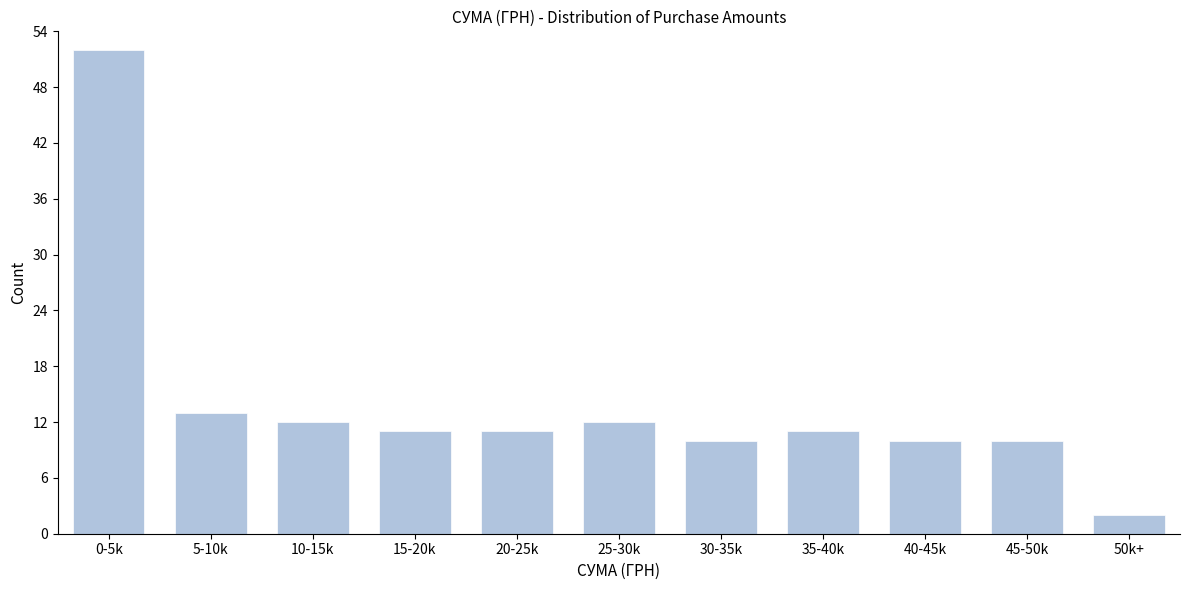

Reading left to right, extract all data points from this chart.

52	13	12	11	11	12	10	11	10	10	2